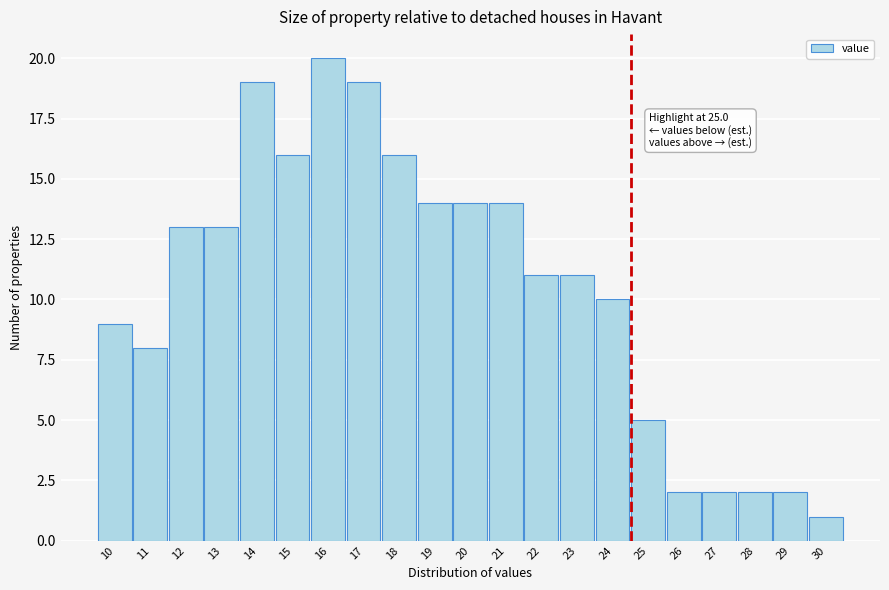

Reading left to right, extract all data points from this chart.

10=9	11=8	12=13	13=13	14=19	15=16	16=20	17=19	18=16	19=14	20=14	21=14	22=11	23=11	24=10	25=5	26=2	27=2	28=2	29=2	30=1